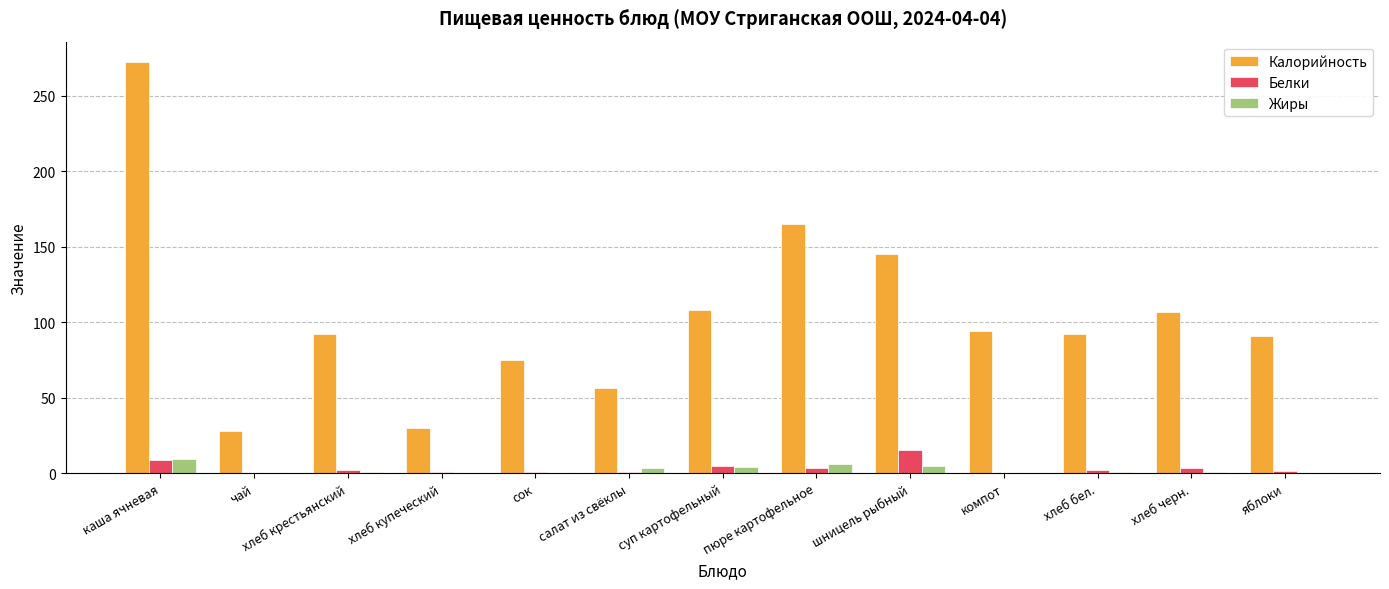

Count the number of data series in this chart.

3